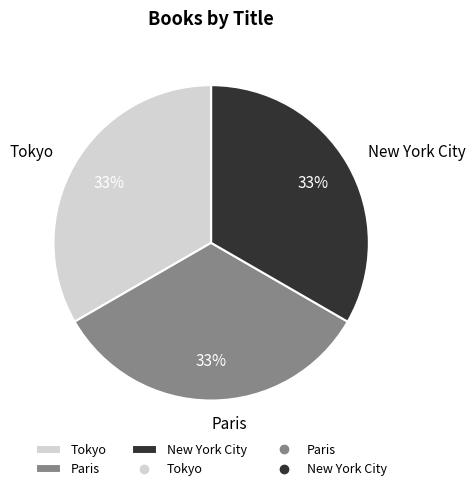

Approximately how many times larger is the value at Tokyo compared to Paris?

1.0